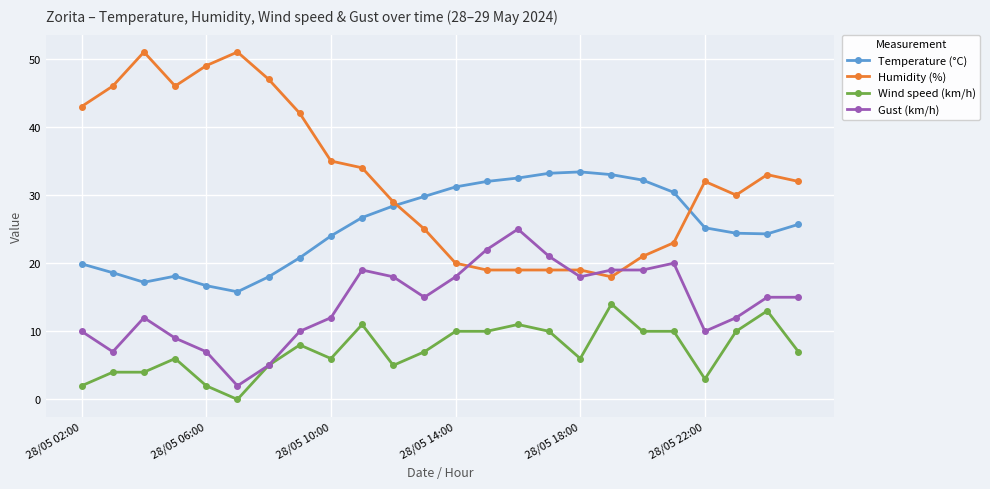

What is the minimum value for Temperature (°C)?

15.8